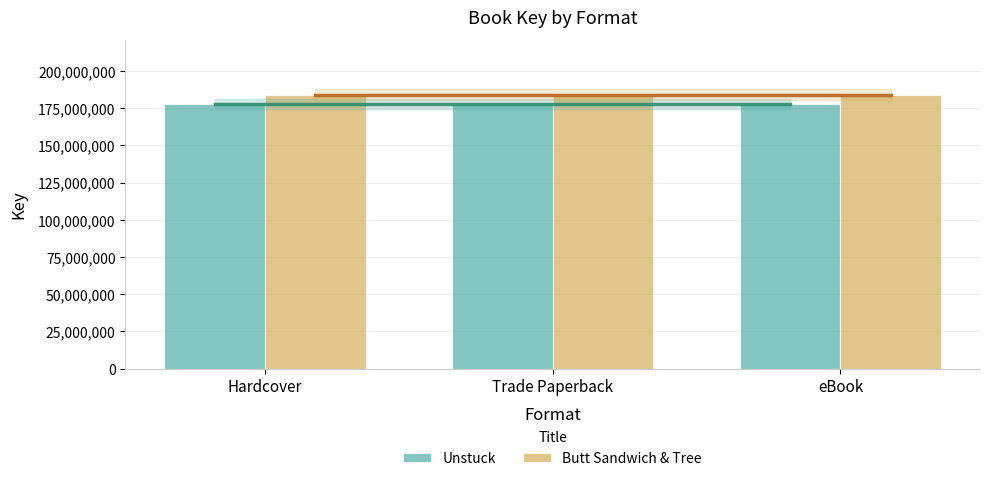

What value does the Unstuck series have at Trade Paperback?

177618522